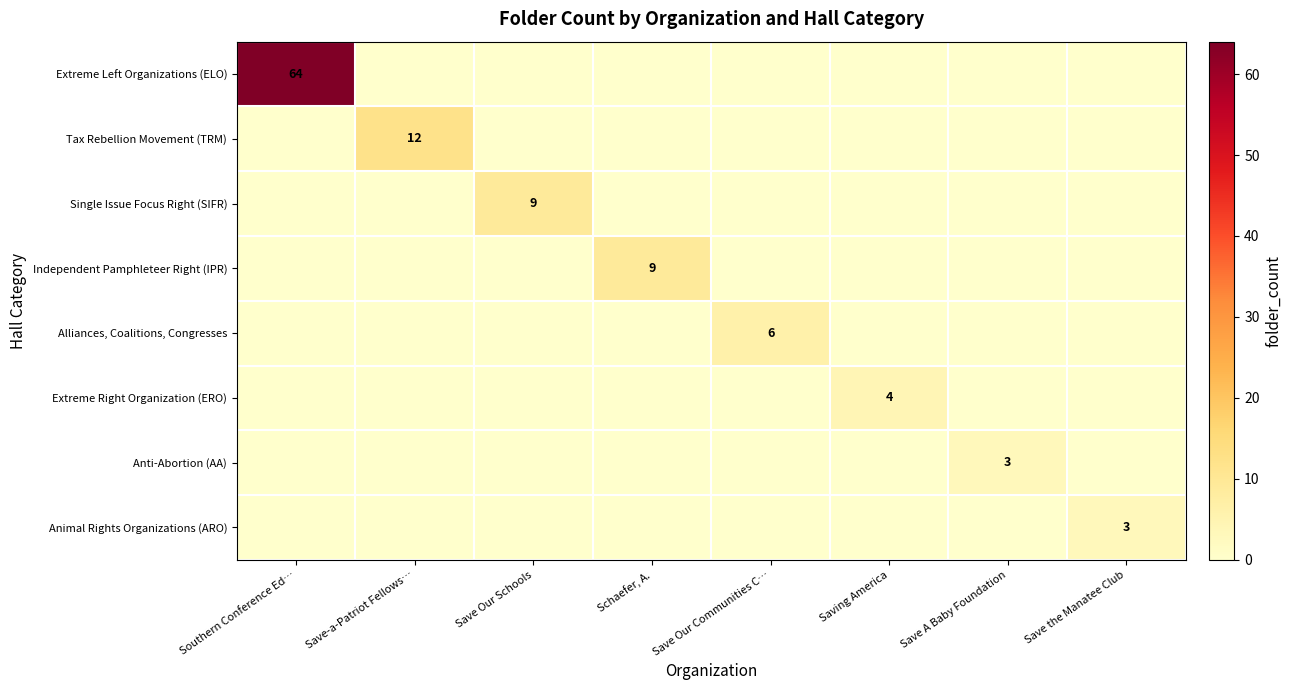

True or false: Extreme Left Organizations (ELO) has a value of 64 at Southern Conference Ed….

True